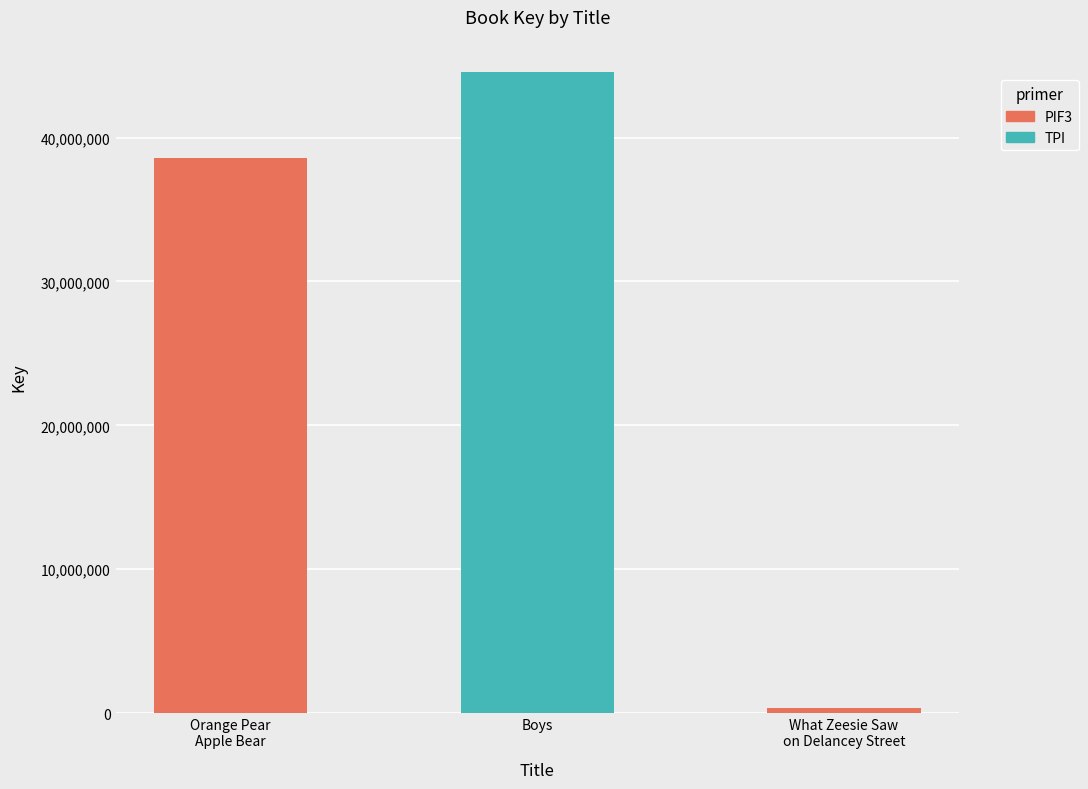

What is the difference between the second highest and minimum values?

38267374